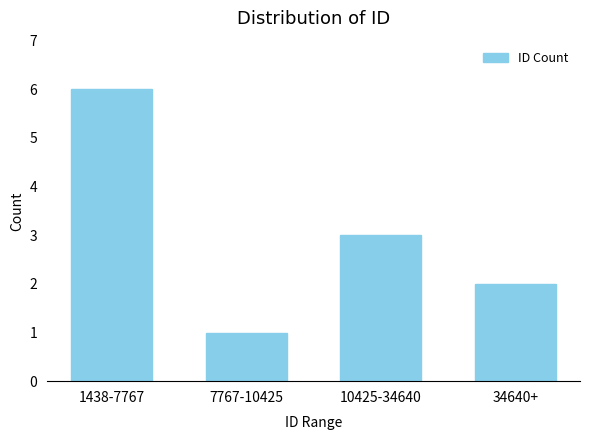

What is the sum of all values?

12